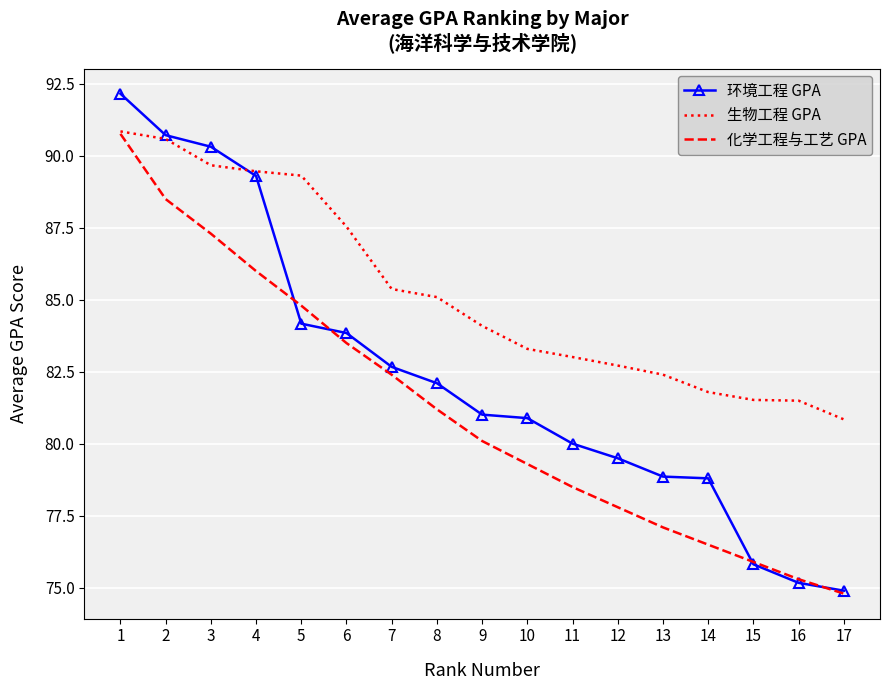

List the series in order of their overall mean, lowest first.

化学工程与工艺 GPA, 环境工程 GPA, 生物工程 GPA